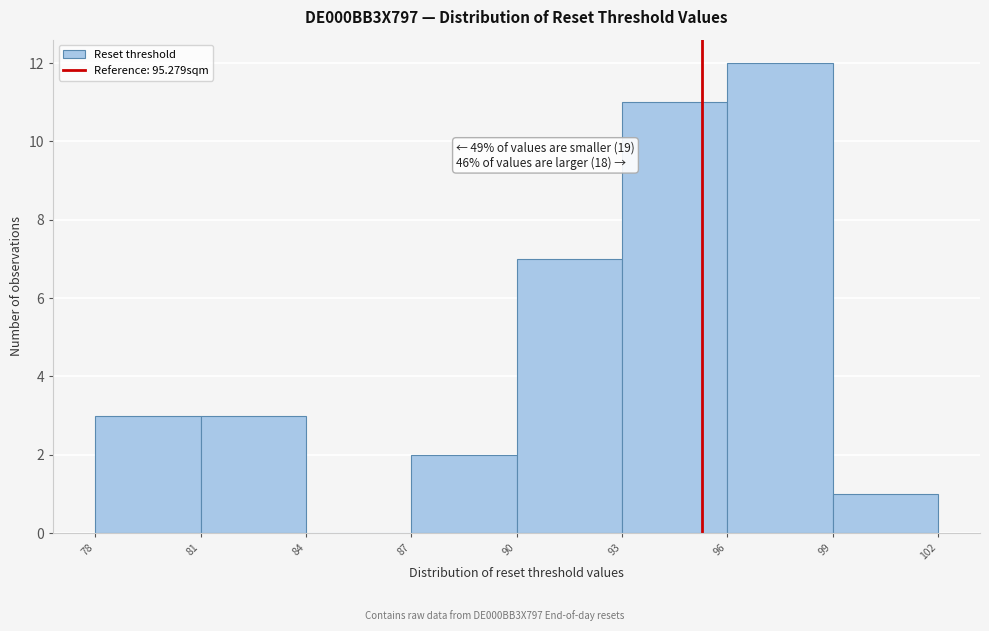

Which range on the x-axis has the tallest bar?

96 to 99